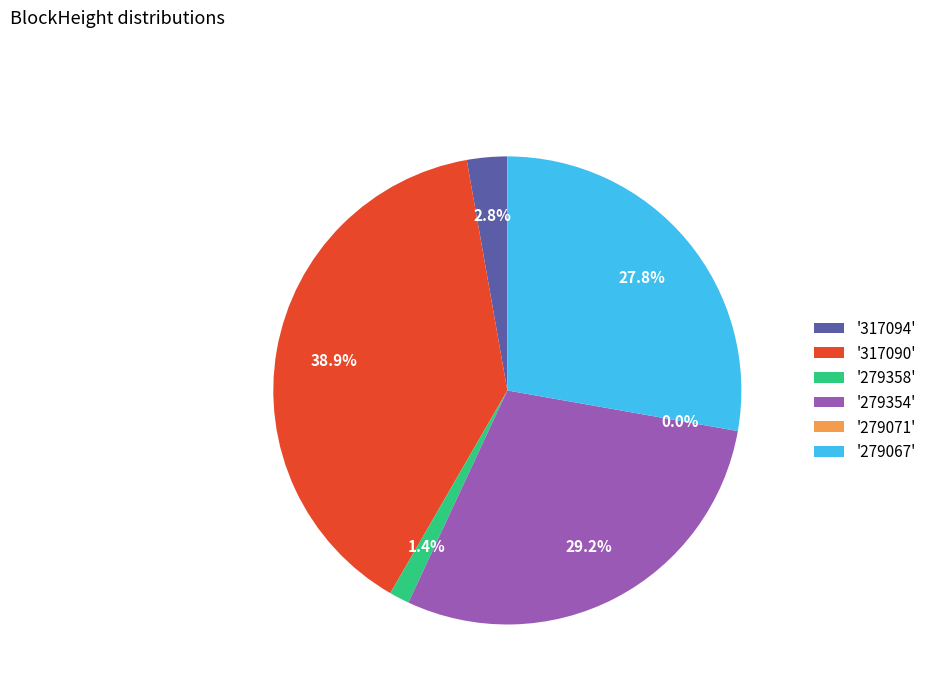

Does 279067 account for over 50% of the chart?

No